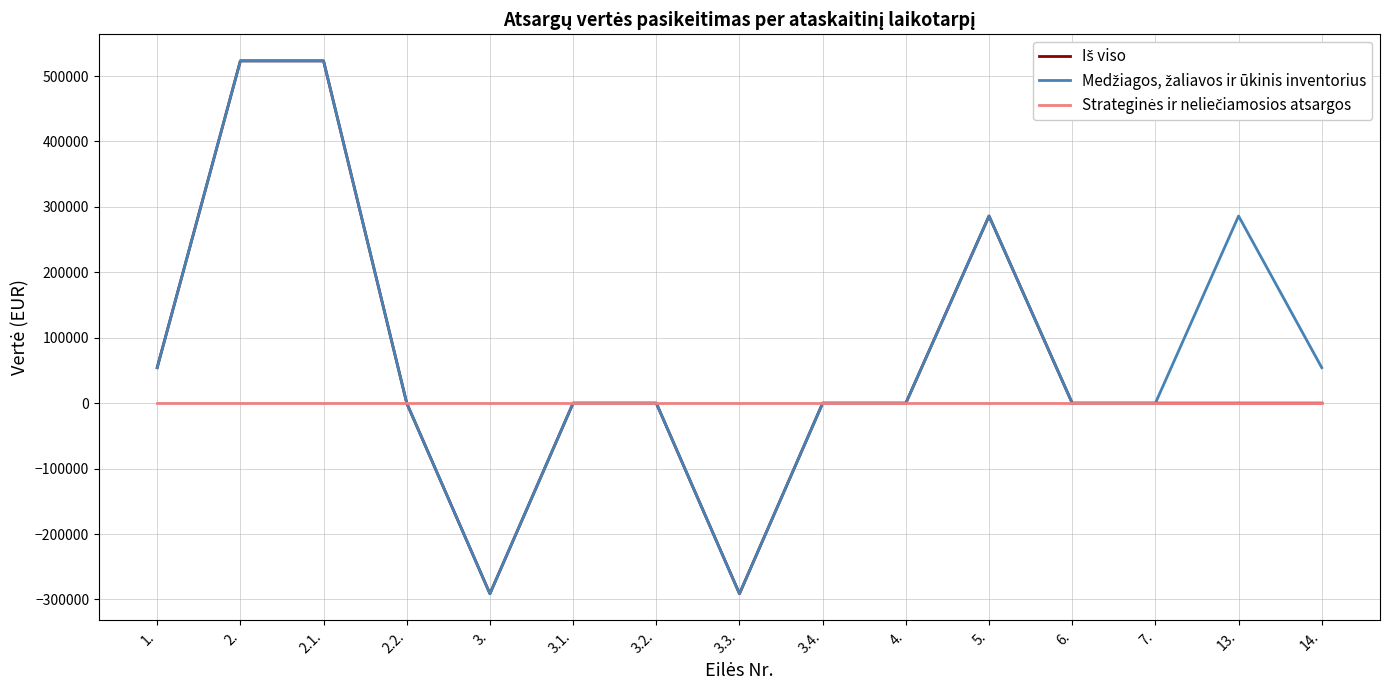

At how many categories does at least one series exceed 492364?

2